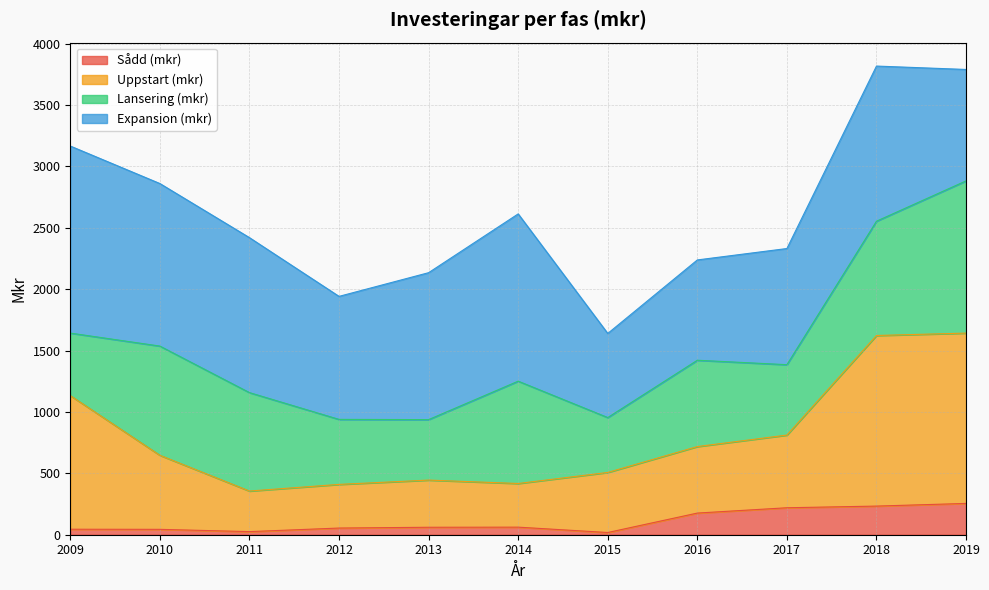

The value of Sådd (mkr) at 2018 is 233.2. True or false?

True